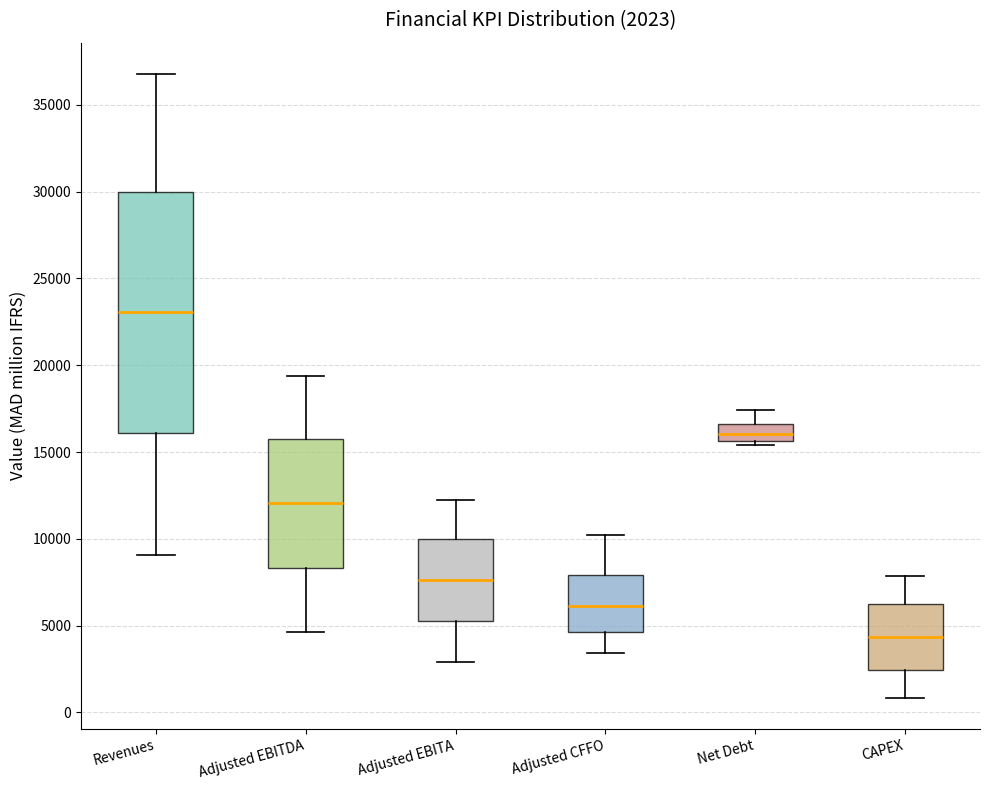

Which box's median line is the highest?

Revenues